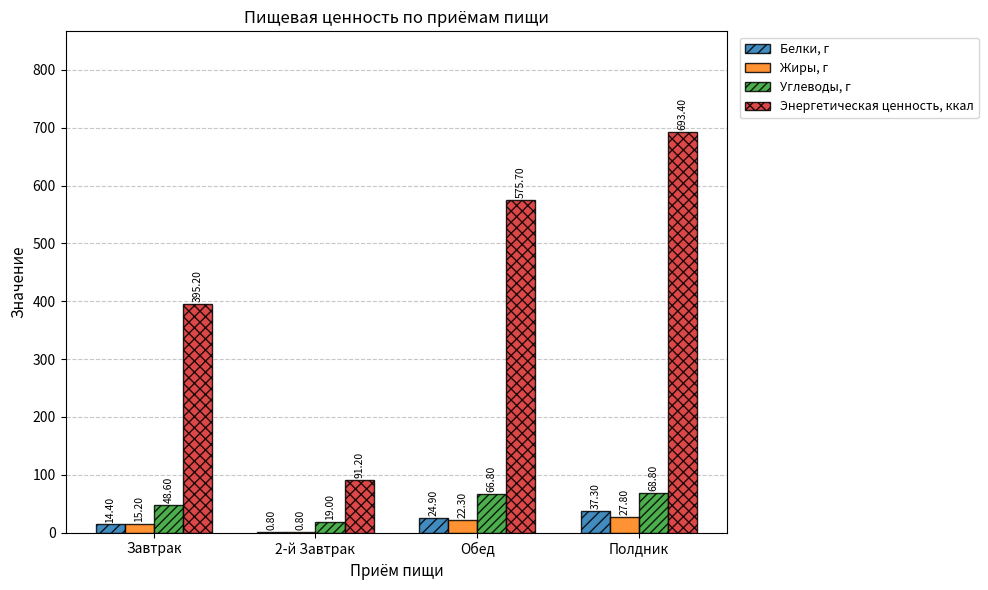

Which series changed the most between Завтрак and Обед?

Энергетическая ценность, ккал